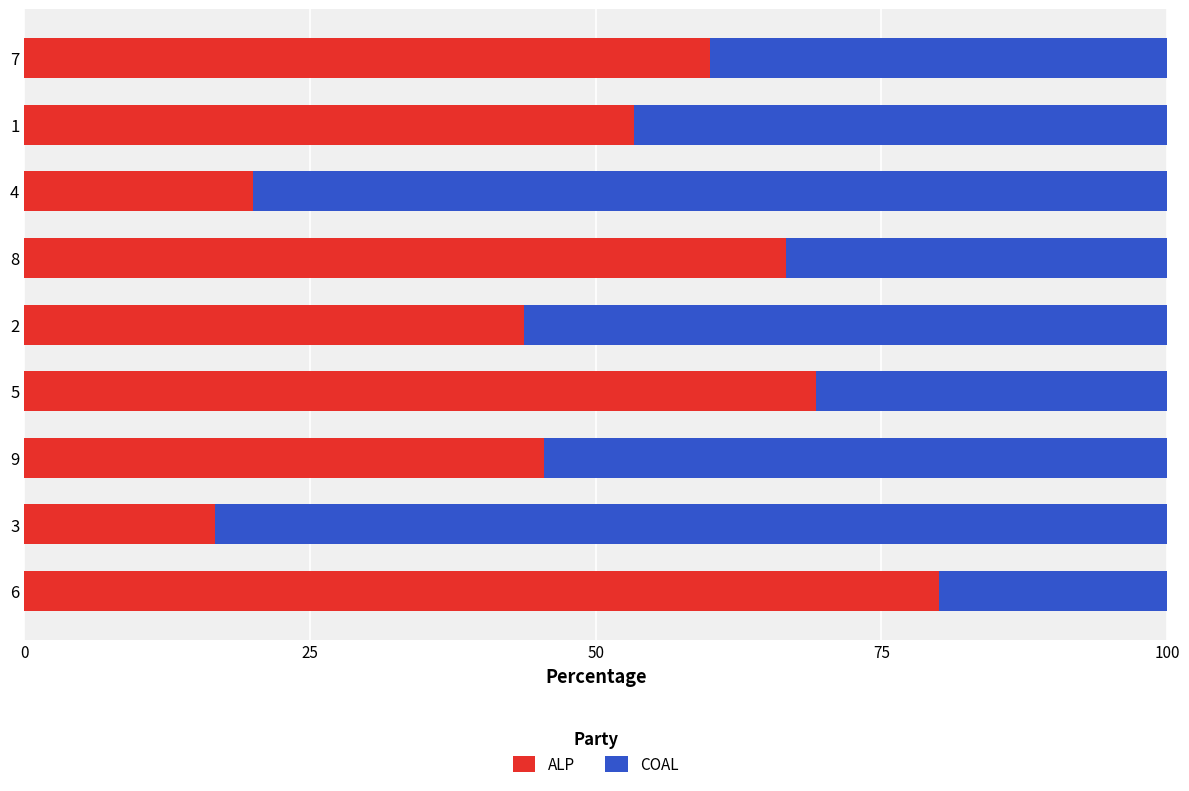

At which label is ALP closest to 48?

9